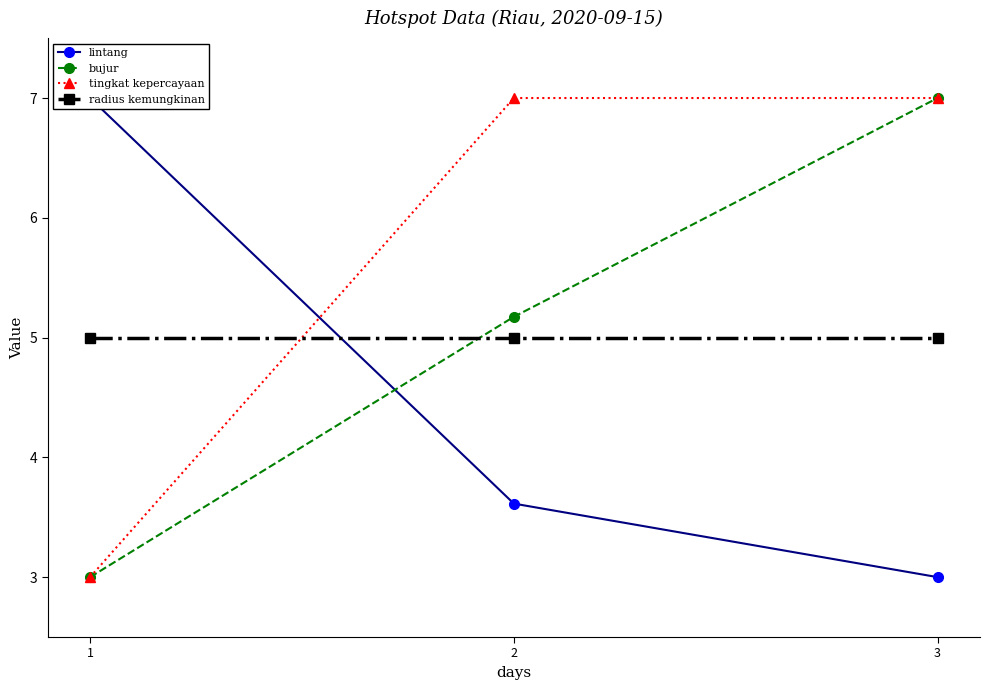

Reading left to right, extract all data points from this chart.

lintang: 7.0	3.6	3.0
bujur: 3.0	5.2	7.0
tingkat kepercayaan: 3.0	7.0	7.0
radius kemungkinan: 5.0	5.0	5.0